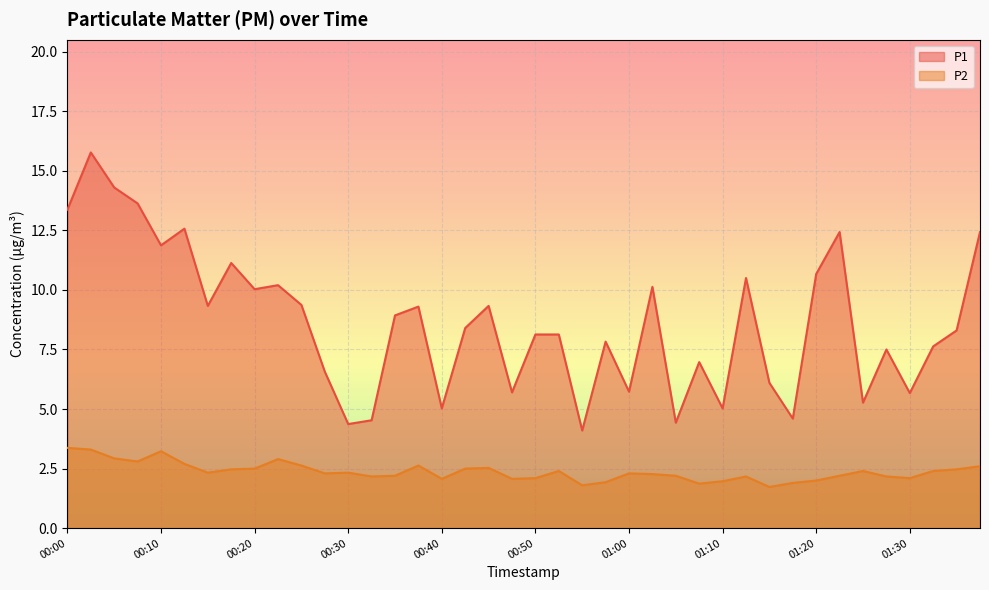

Where is P1 nearest to the value 9?

00:35